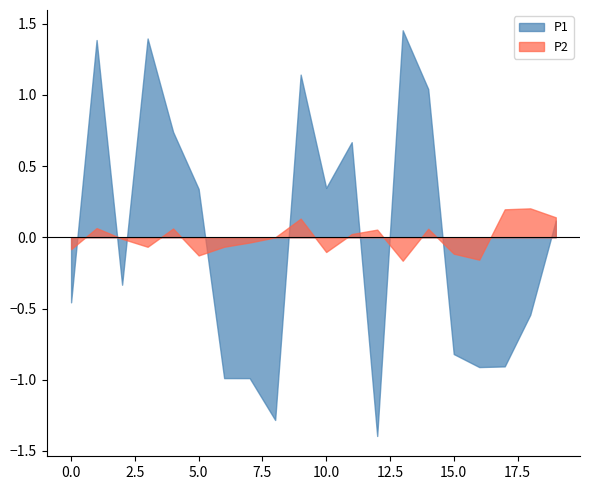

How many lines are shown in the chart?

2